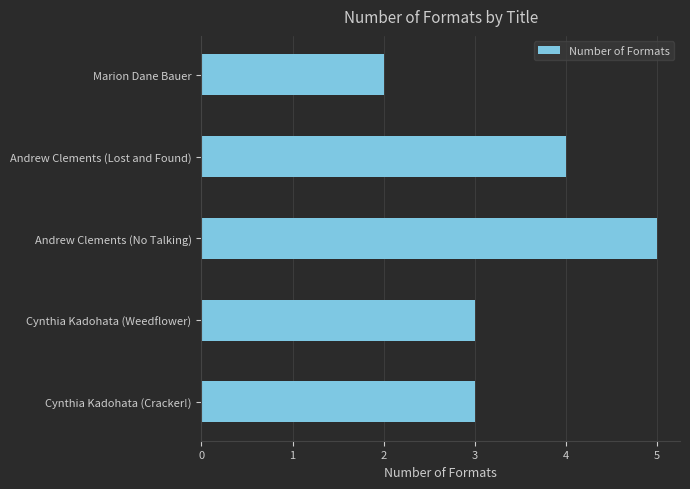

How many values are between 3 and 4?

3